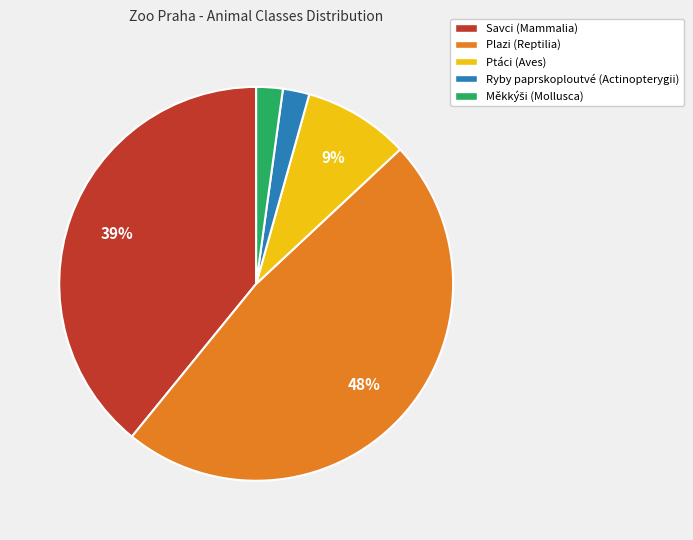

How many slices are in this pie chart?

5